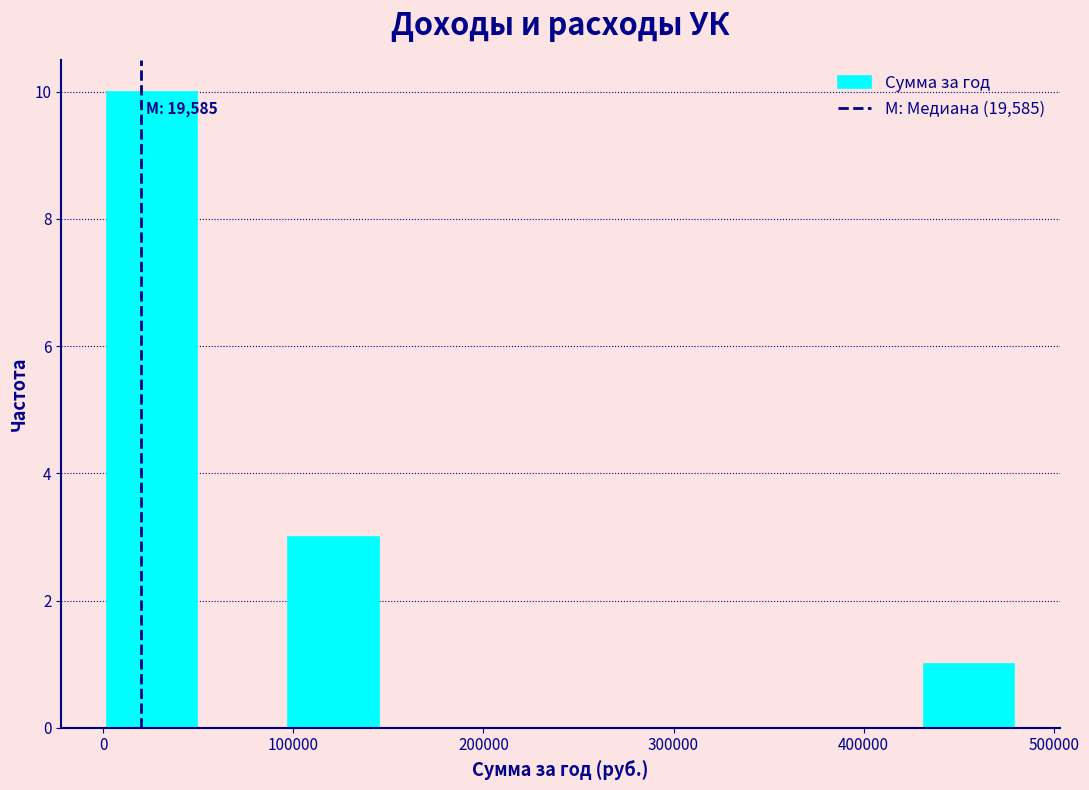

Over which range of the x-axis is the bar tallest?

0 to 50000